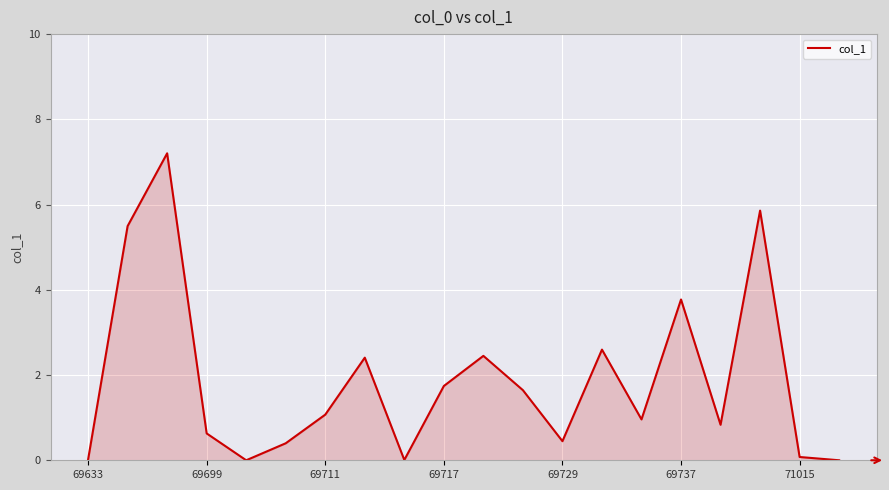

What is the maximum value shown in the chart?

7.2